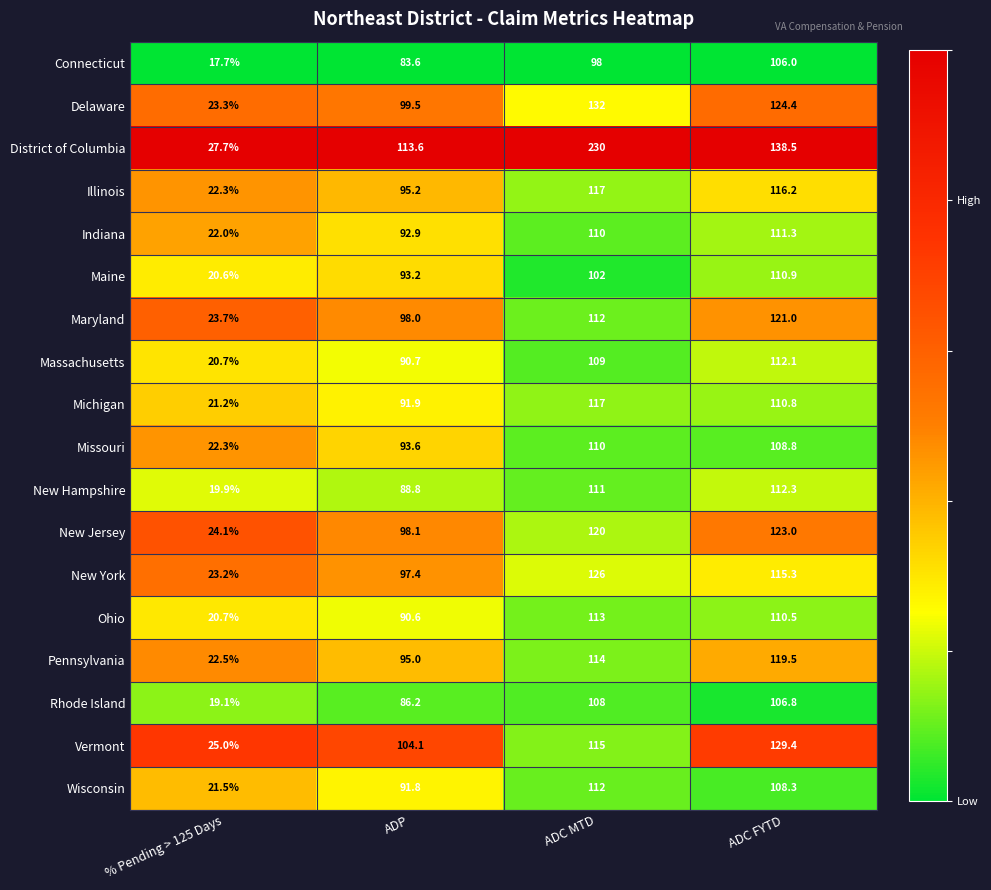

At which category is the sum across all series the highest?

ADC MTD